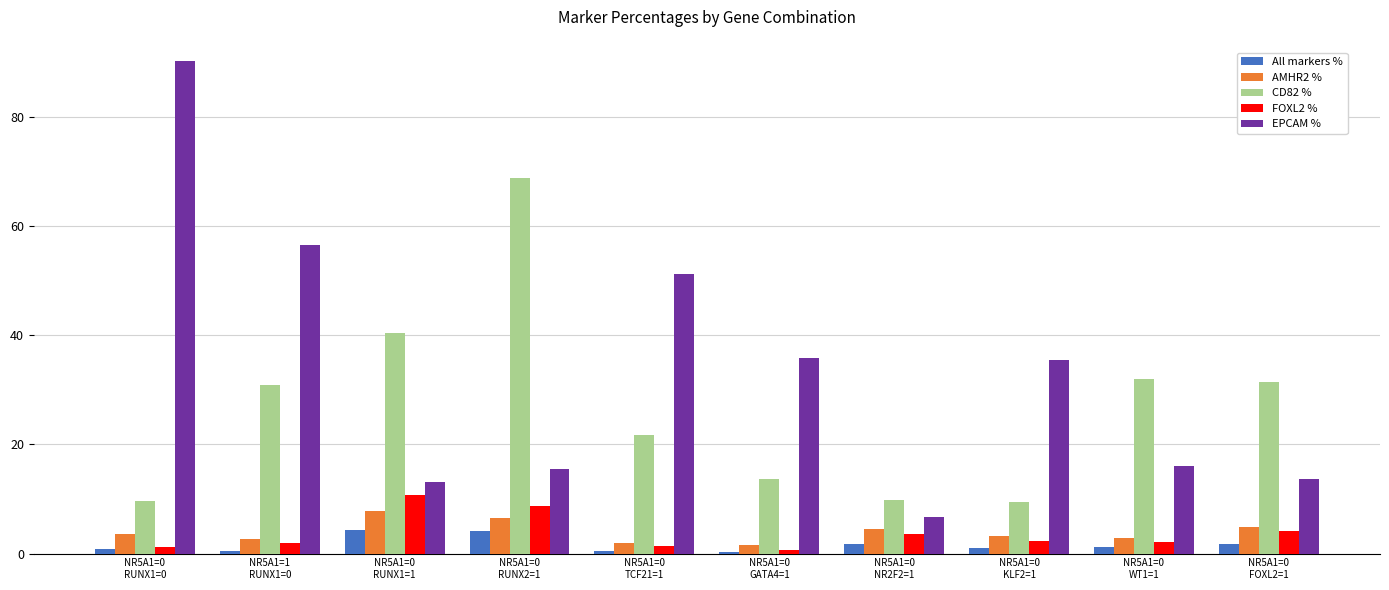

Is the value of EPCAM % at NR5A1=0
RUNX1=1 greater than the value of All markers % at NR5A1=0
GATA4=1?

Yes